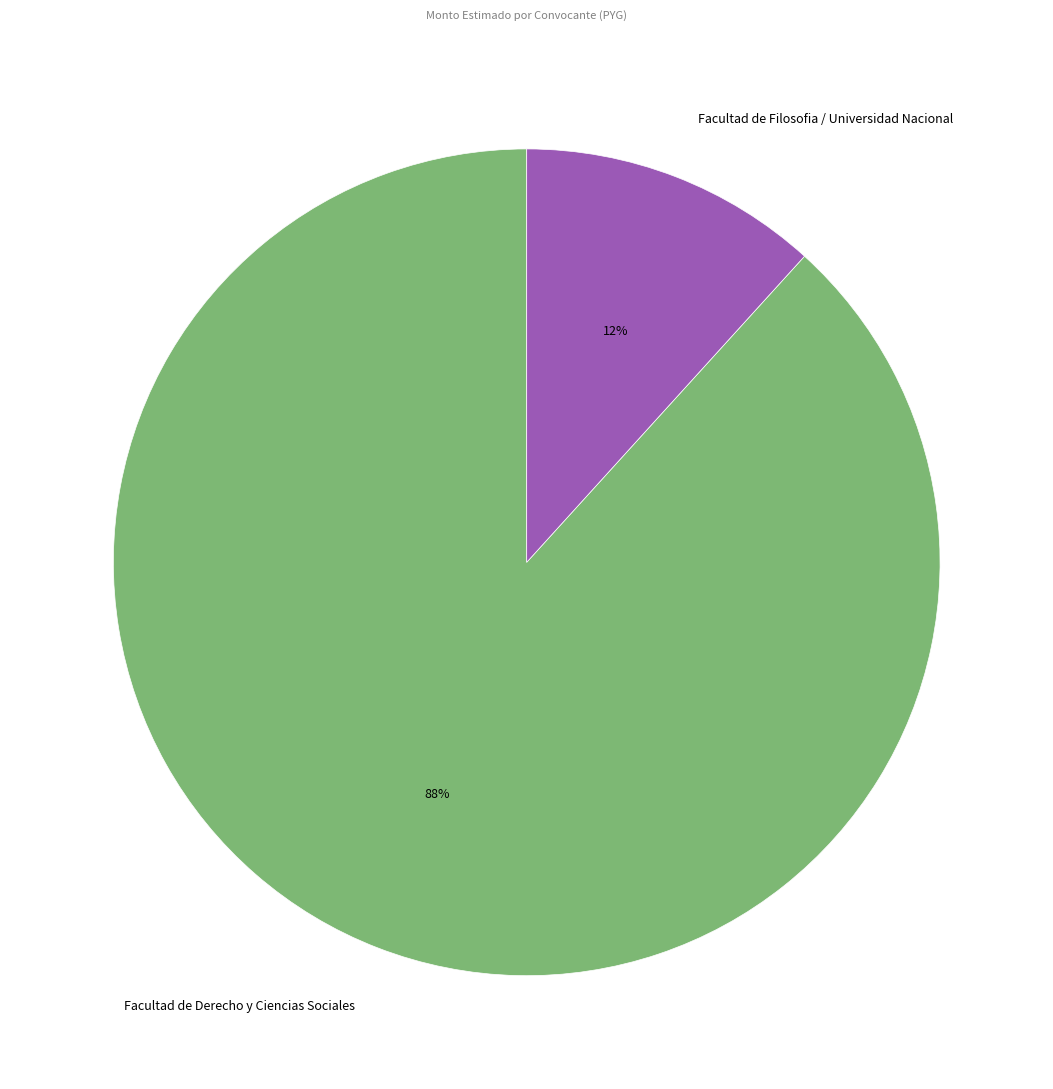

True or false: Facultad de Filosofia / Universidad Nacional accounts for 12% of the total.

True